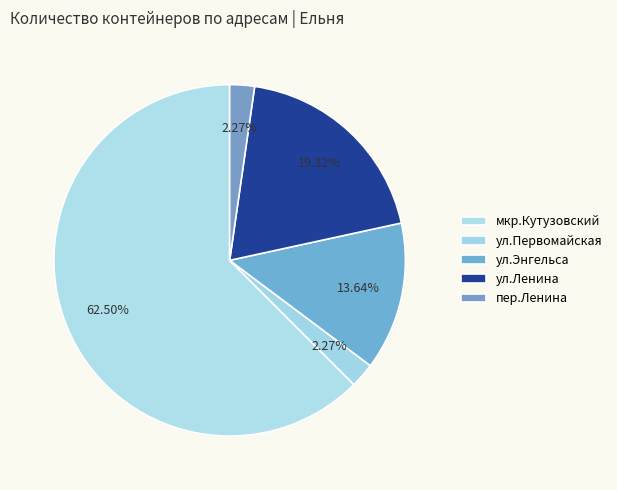

Count the number of slices in the pie.

5